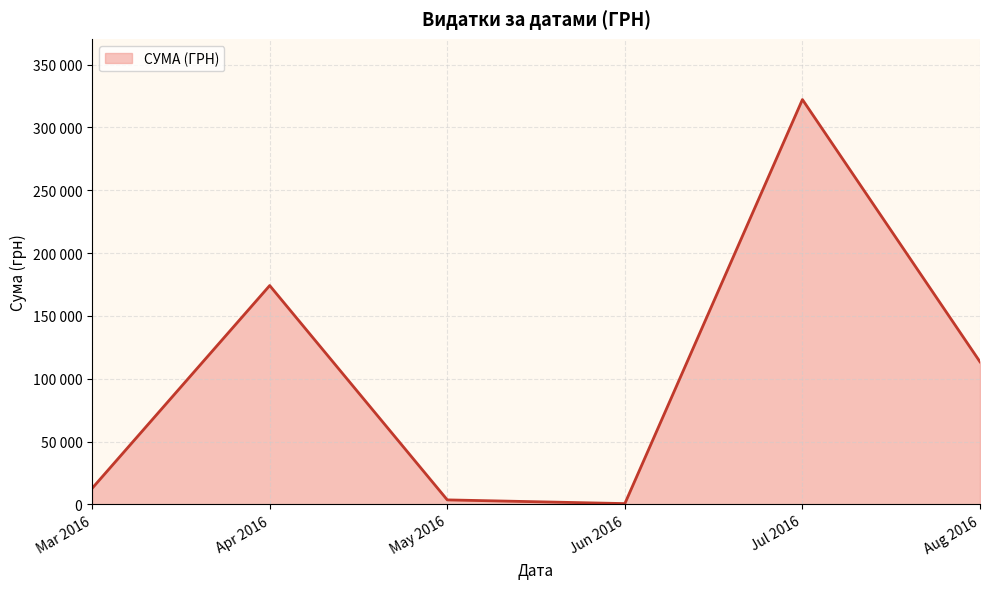

Does the chart have visible grid lines?

Yes